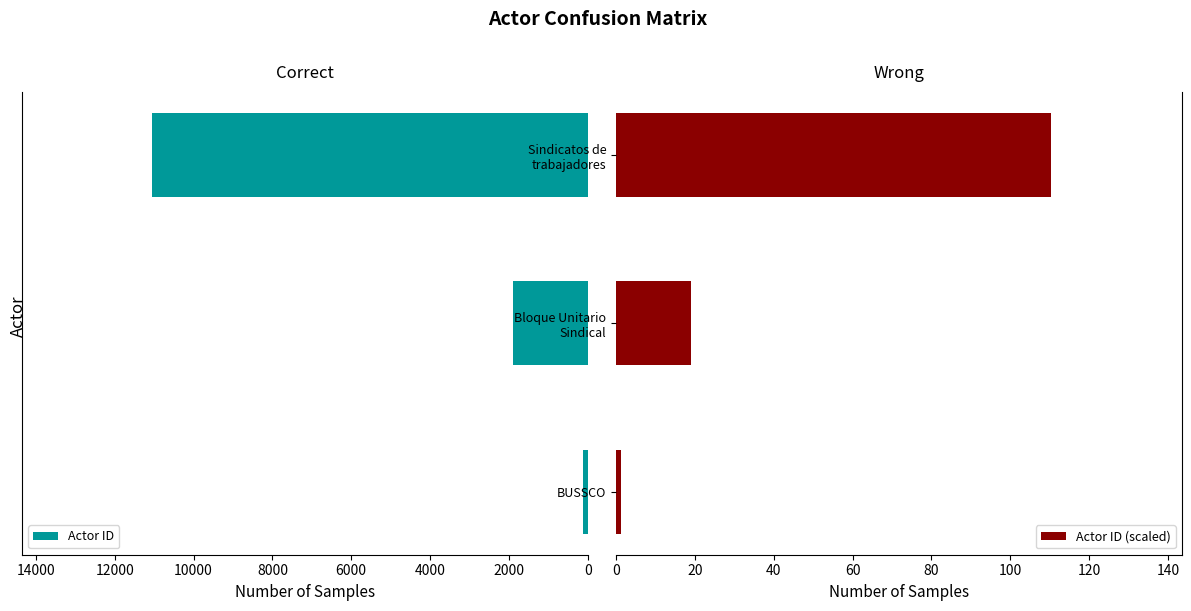

How many distinct data groups are displayed?

2